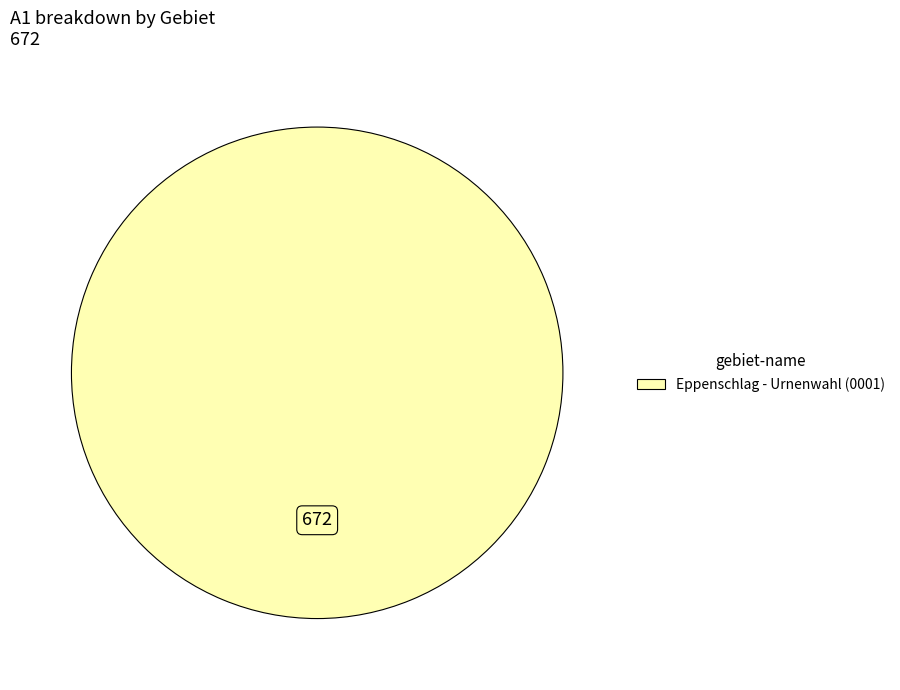

Does any single category account for the majority?

Yes